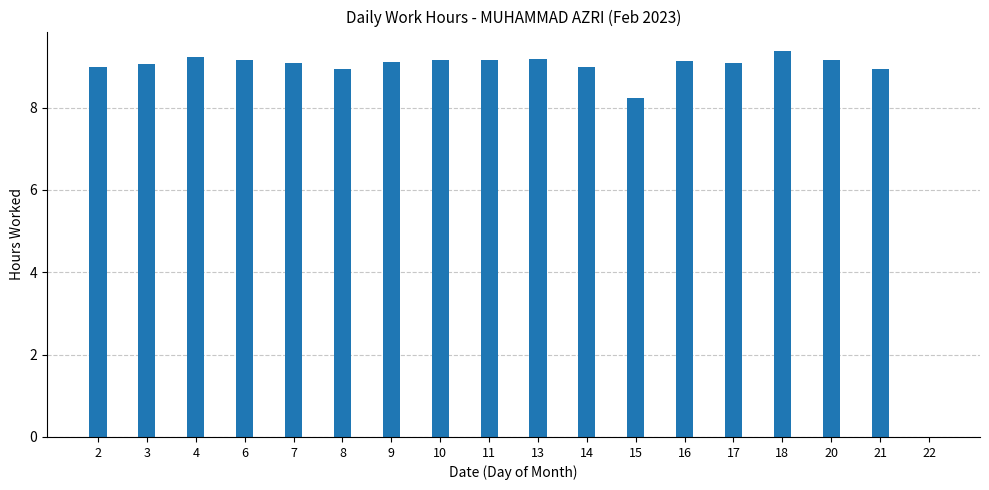

What is the sum of the values at 6 and 22?

9.2